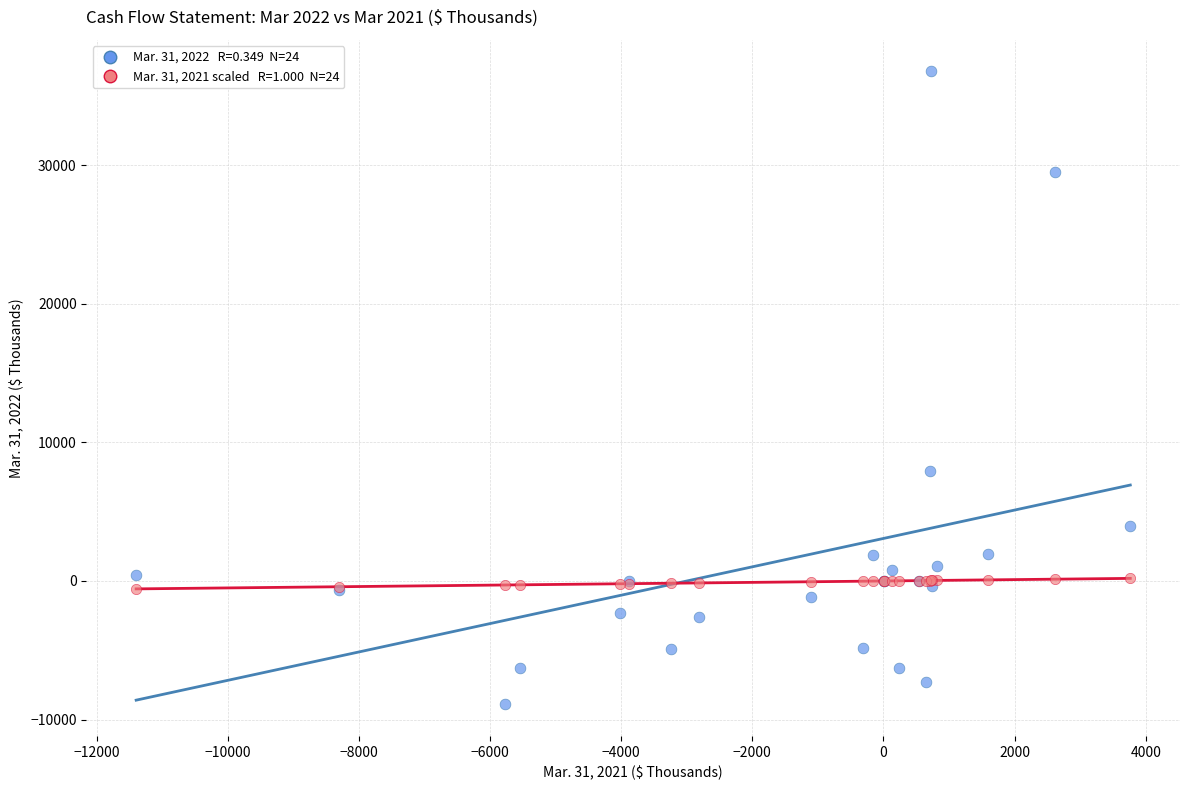

Across all series, what Y value is closest to 13928?

7919.0